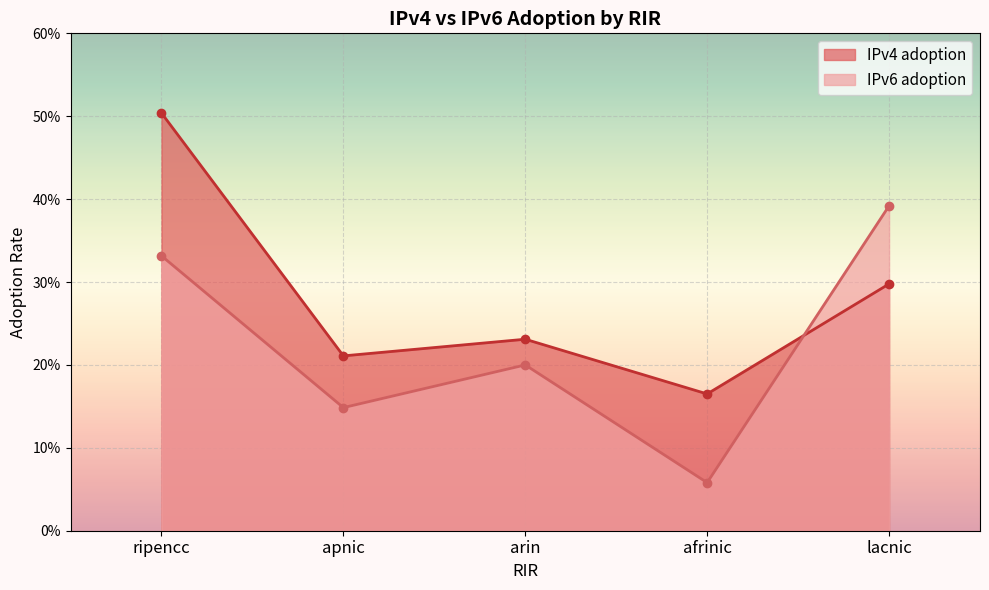

Is it true that IPv6 adoption equals 0.3 at ripencc?

True